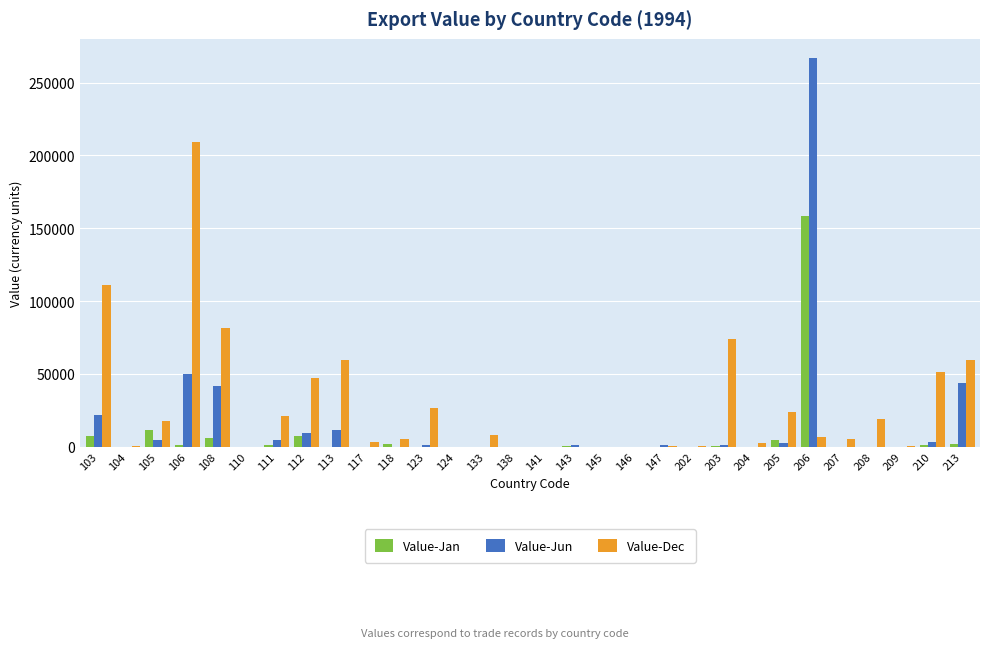

Is it true that Value-Dec equals 95503 at 145?

False